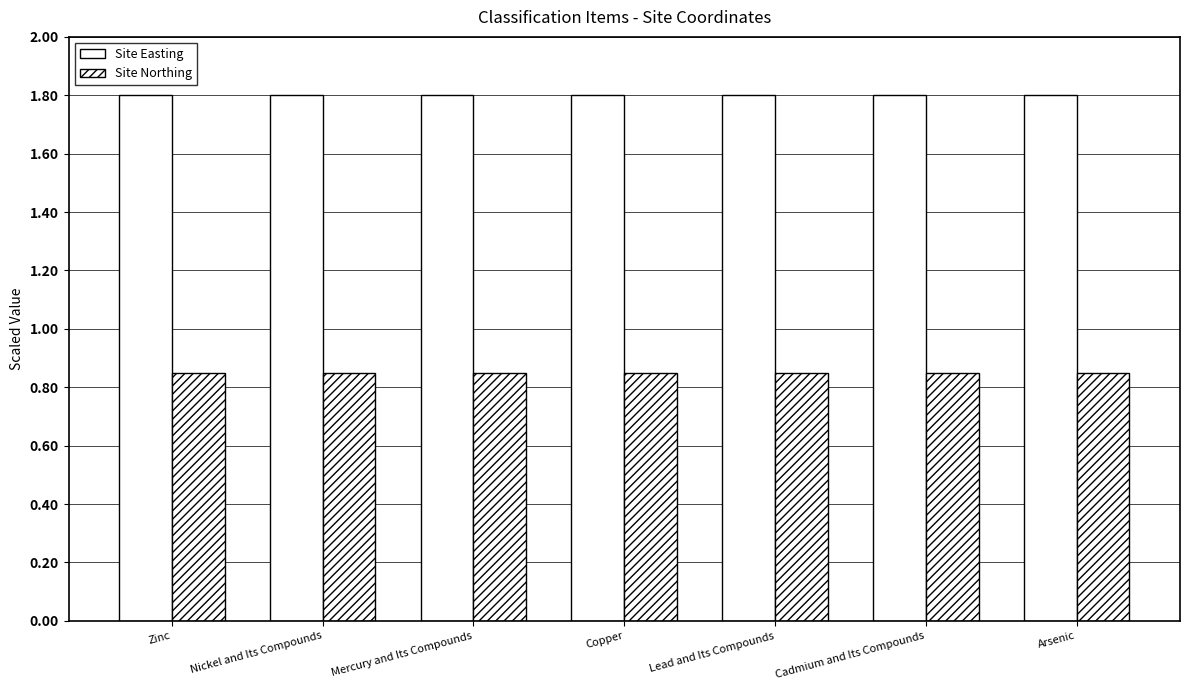

How many bars are there in total?

14